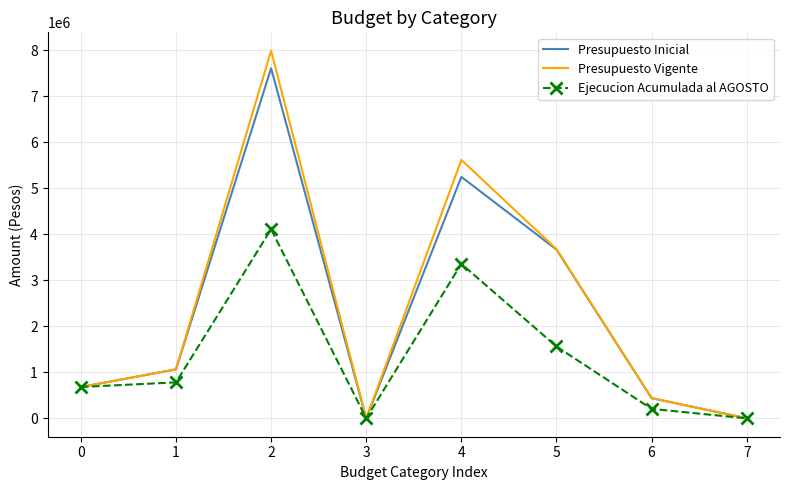

Where is the first local maximum for Presupuesto Inicial?

2